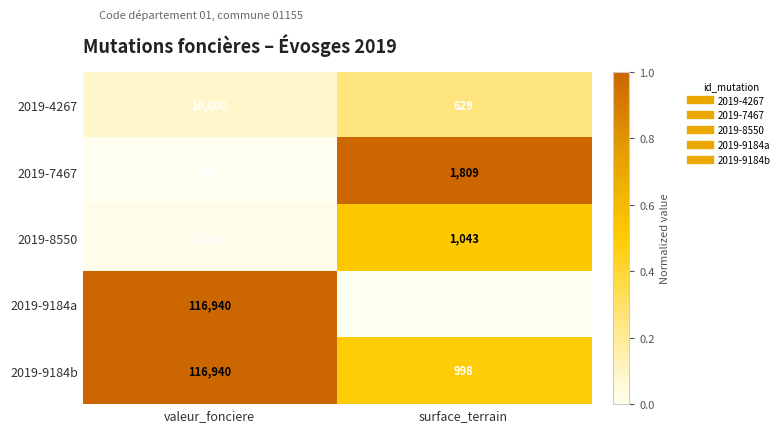

What is the difference between the maximum and minimum values in the 2019-9184a series?

116713